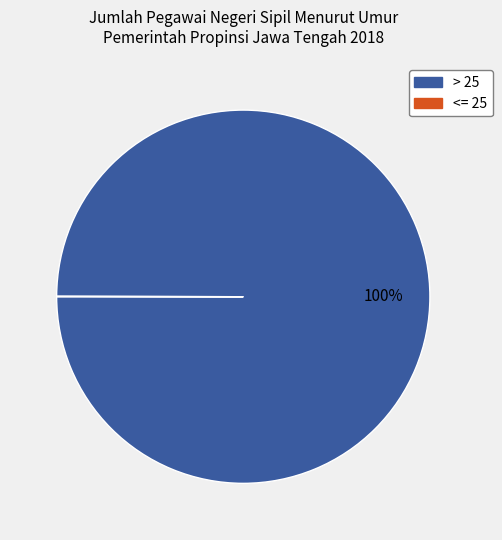

To the nearest percent, what is the average slice percentage?

50%